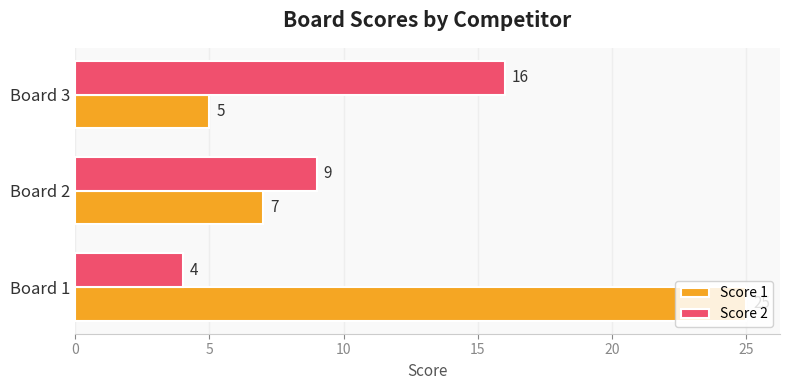

Which series has the largest range (max minus min)?

Score 1